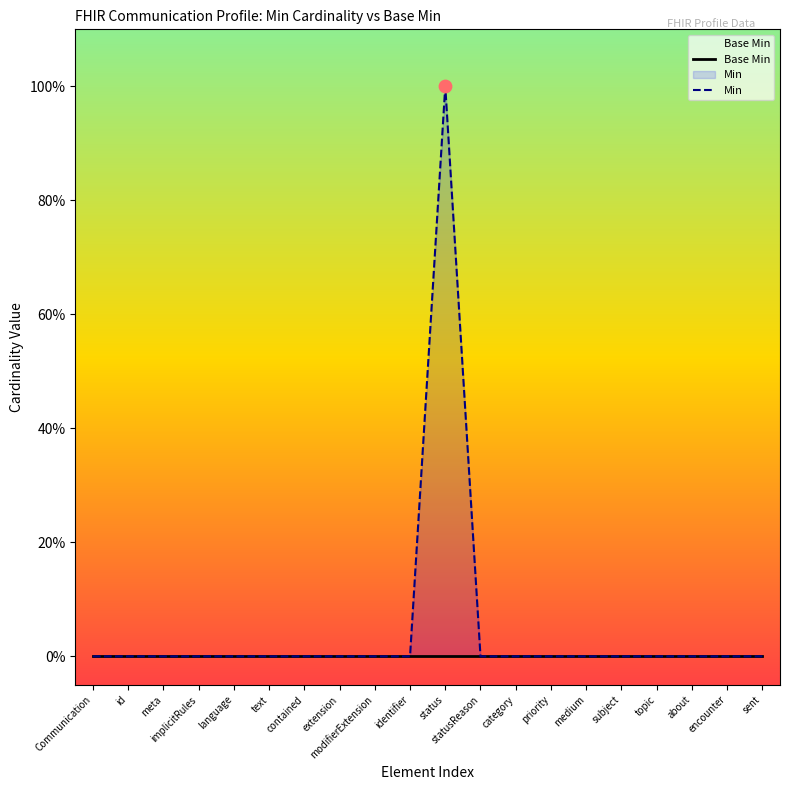

What are all the series names shown in the legend?

Base Min, Min